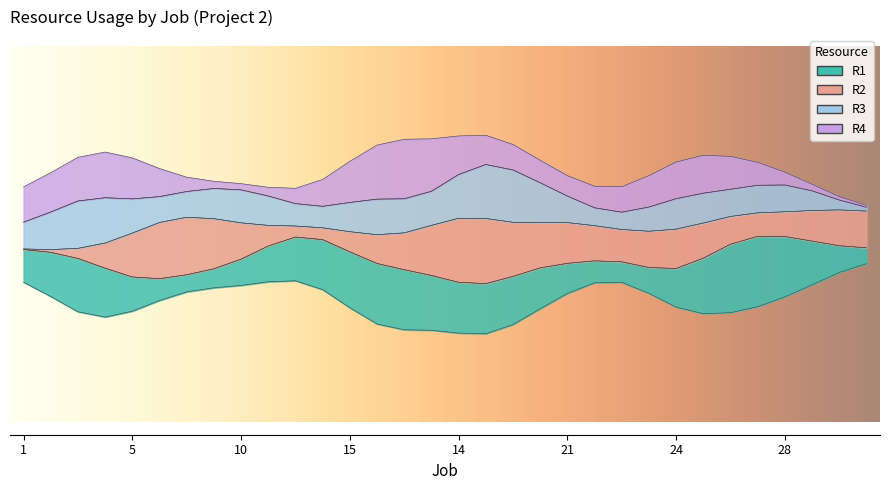

Between 17 and 21, which series saw the biggest shift?

R2